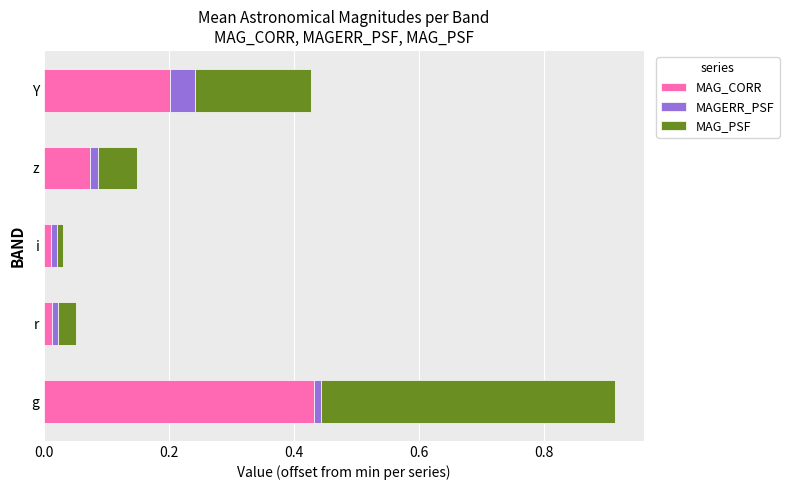

Which category has the highest value in the MAG_CORR series?

g